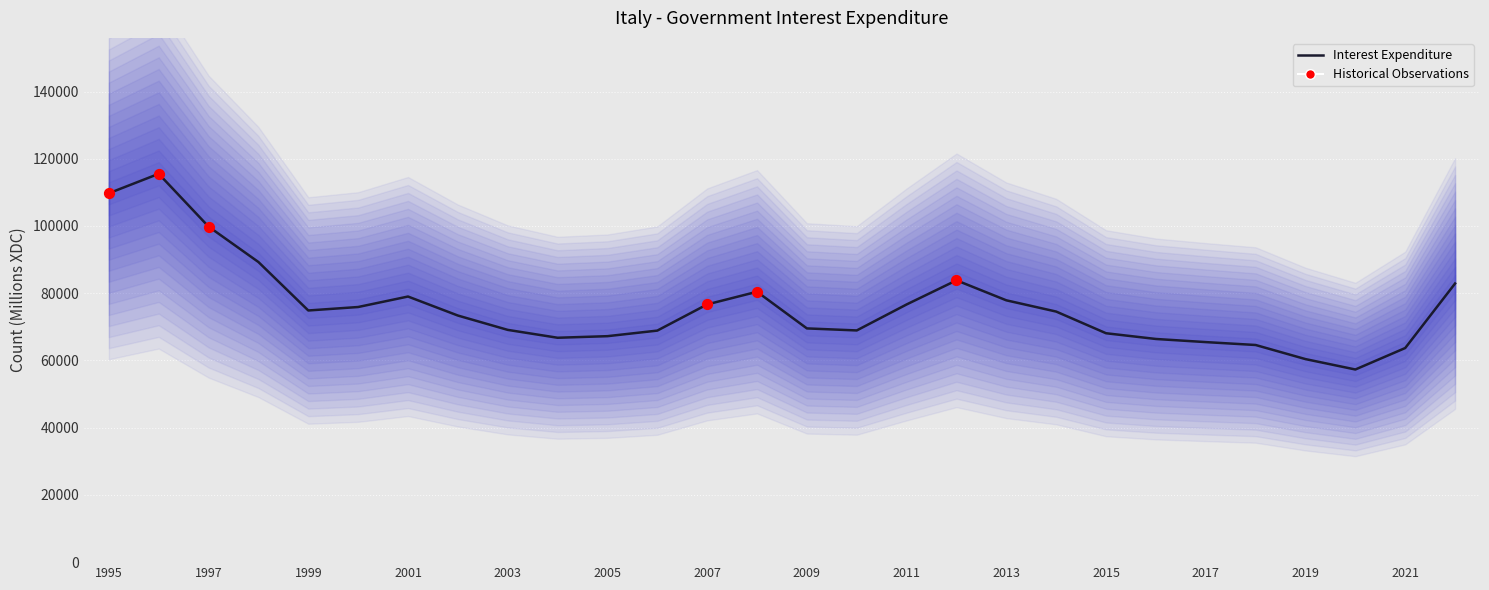

What is the change in value from 1998 to 2020?

-31970